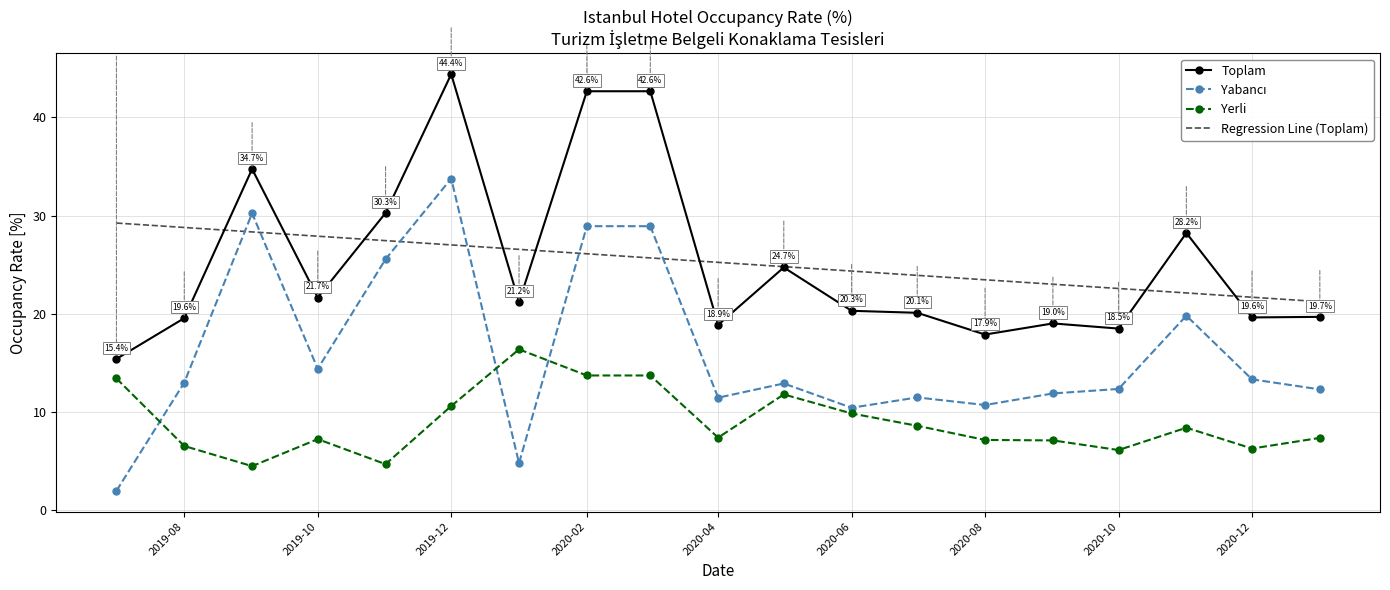

What is the minimum value shown in the chart?

2.0